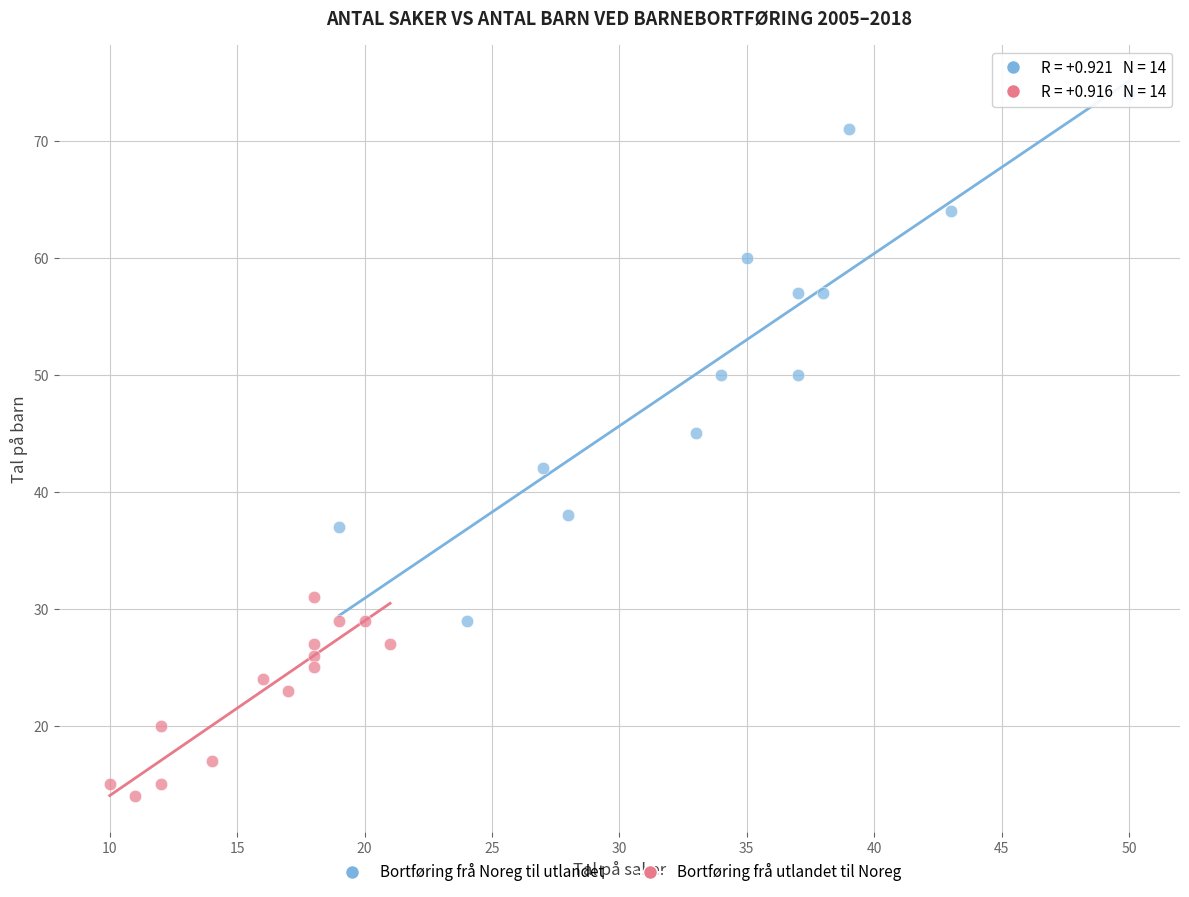

Which series reaches the minimum Y coordinate?

Bortføring frå utlandet til Noreg